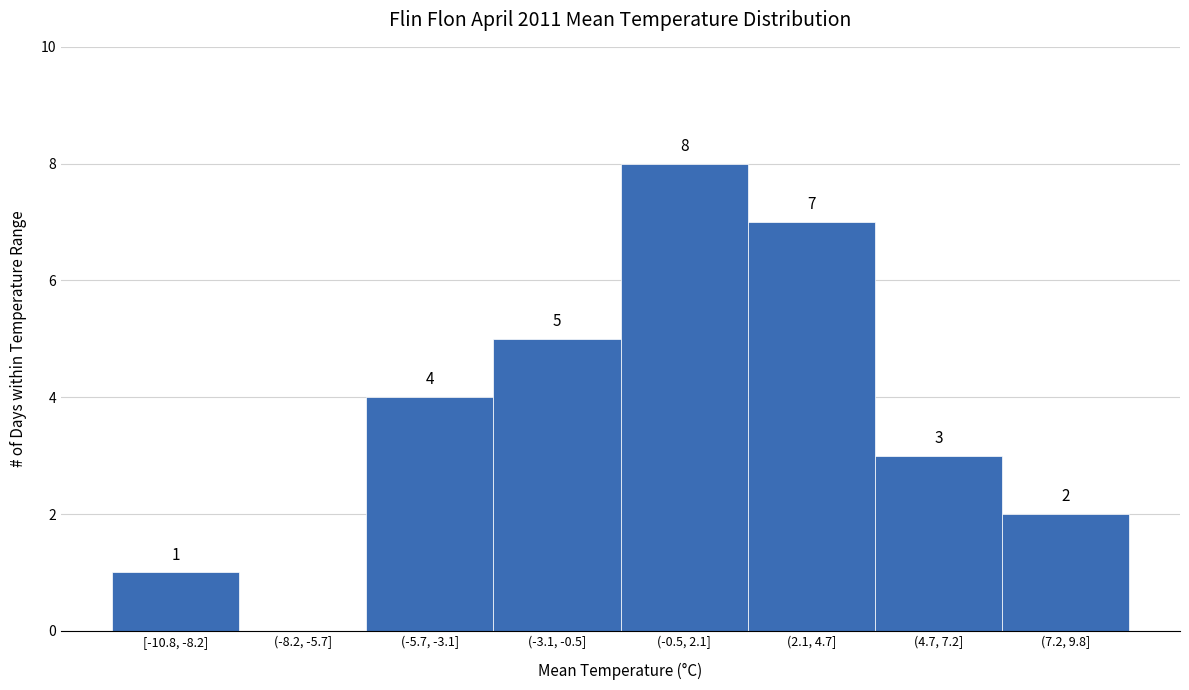

Reading left to right, extract all data points from this chart.

[-10.8, -8.2]=1	(-8.2, -5.7]=0	(-5.7, -3.1]=4	(-3.1, -0.5]=5	(-0.5, 2.1]=8	(2.1, 4.7]=7	(4.7, 7.2]=3	(7.2, 9.8]=2